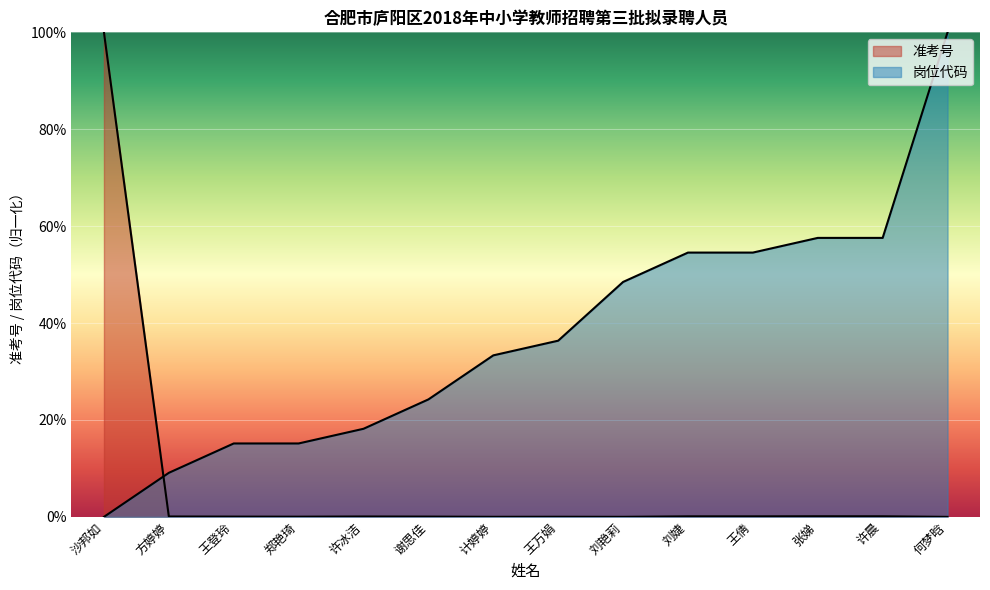

At which label is 岗位代码 closest to 0?

沙邦如